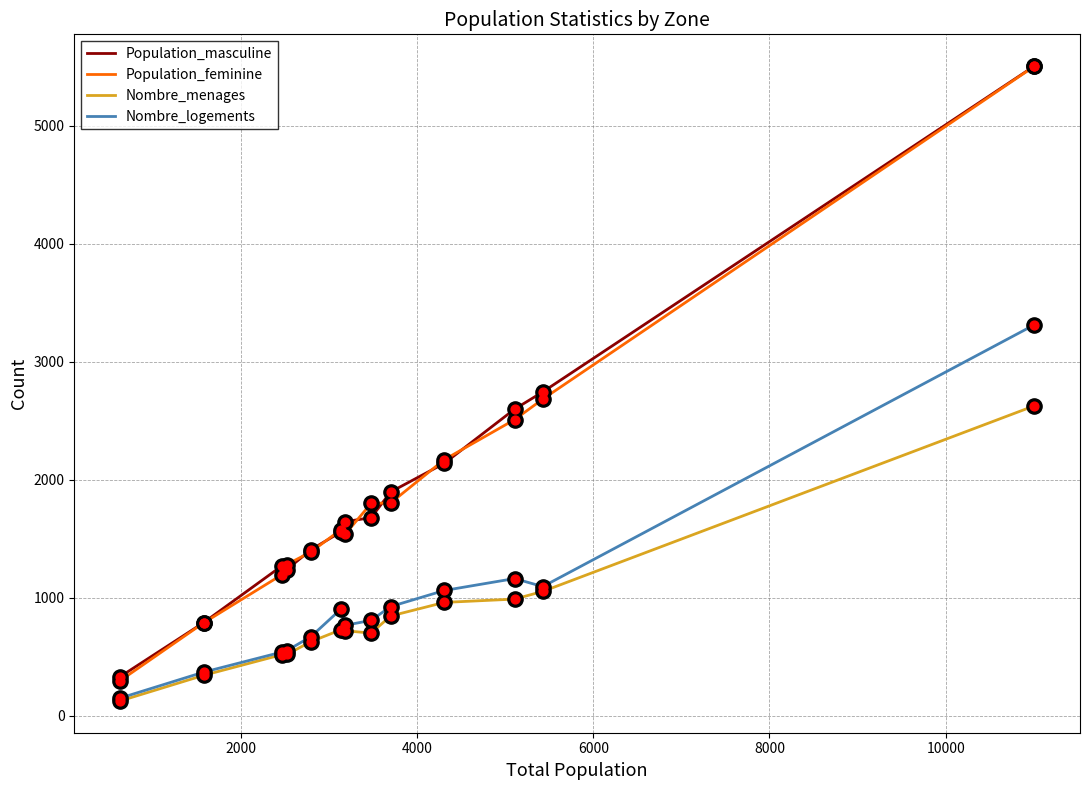

True or false: Nombre_logements and Population_feminine intersect in this chart.

False